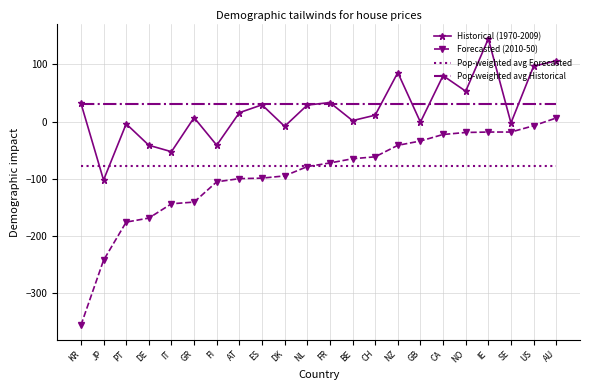

True or false: Historical (1970-2009) and Forecasted (2010-50) intersect in this chart.

False